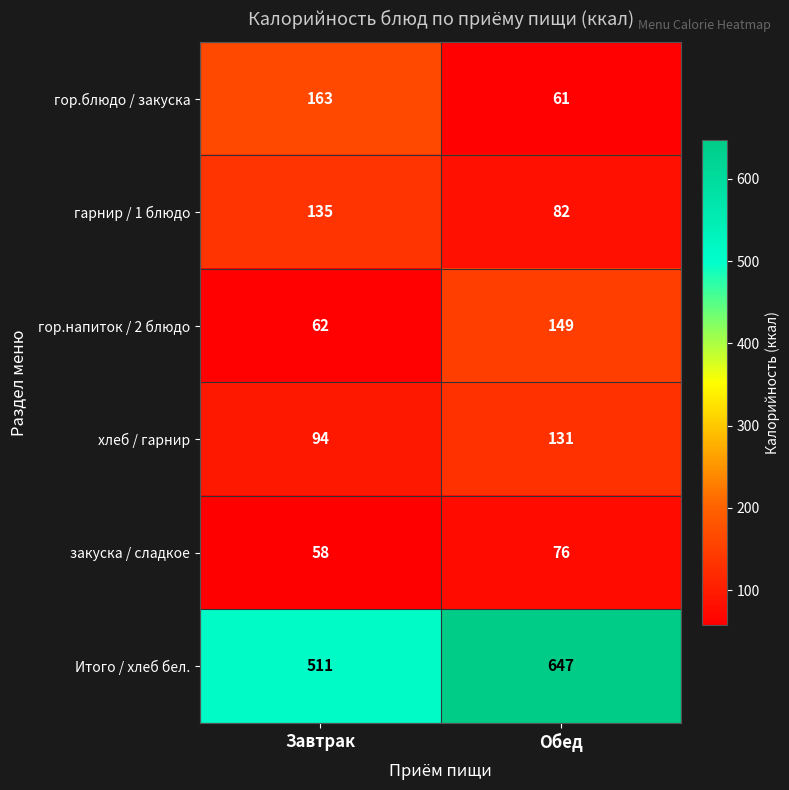

How many categories are shown in the chart?

2